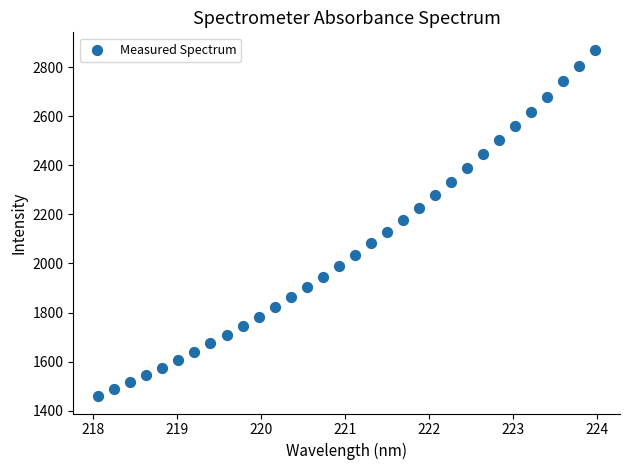

What is the range of X values (max minus min)?

5.9